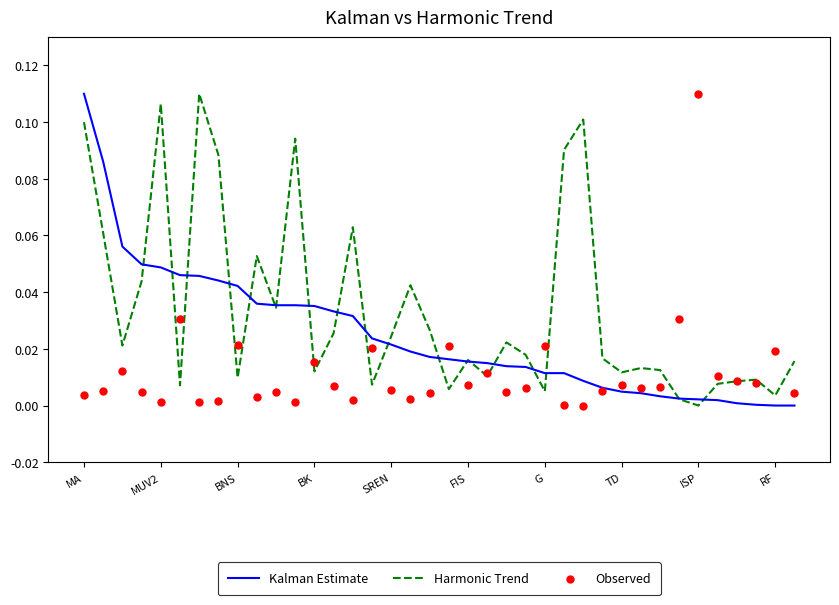

What are all the series names shown in the legend?

Kalman Estimate, Harmonic Trend, Observed